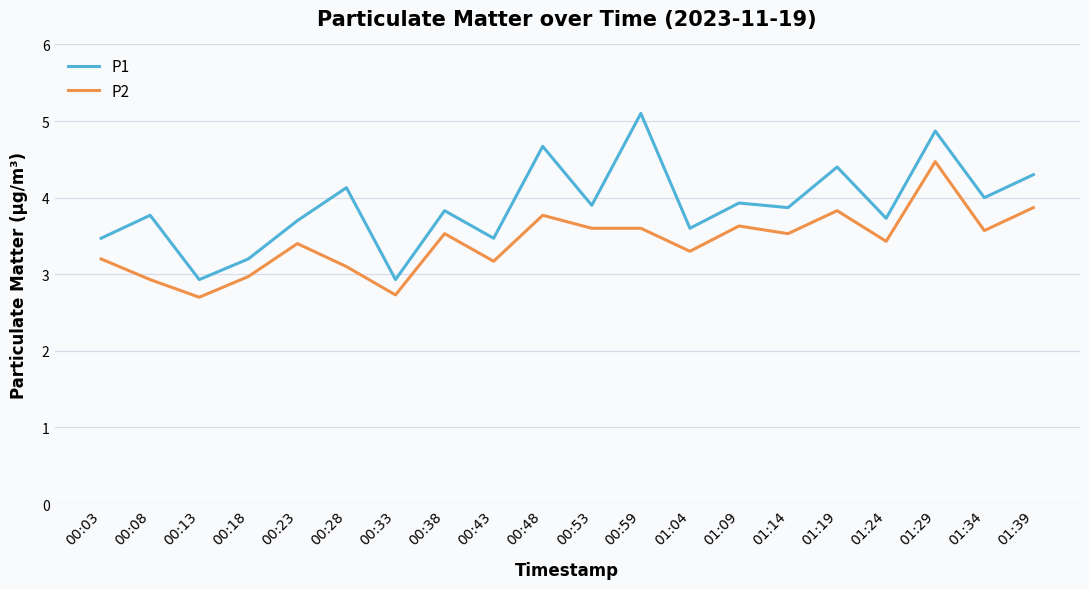

True or false: P2 has a value of 1.9 at 01:34.

False